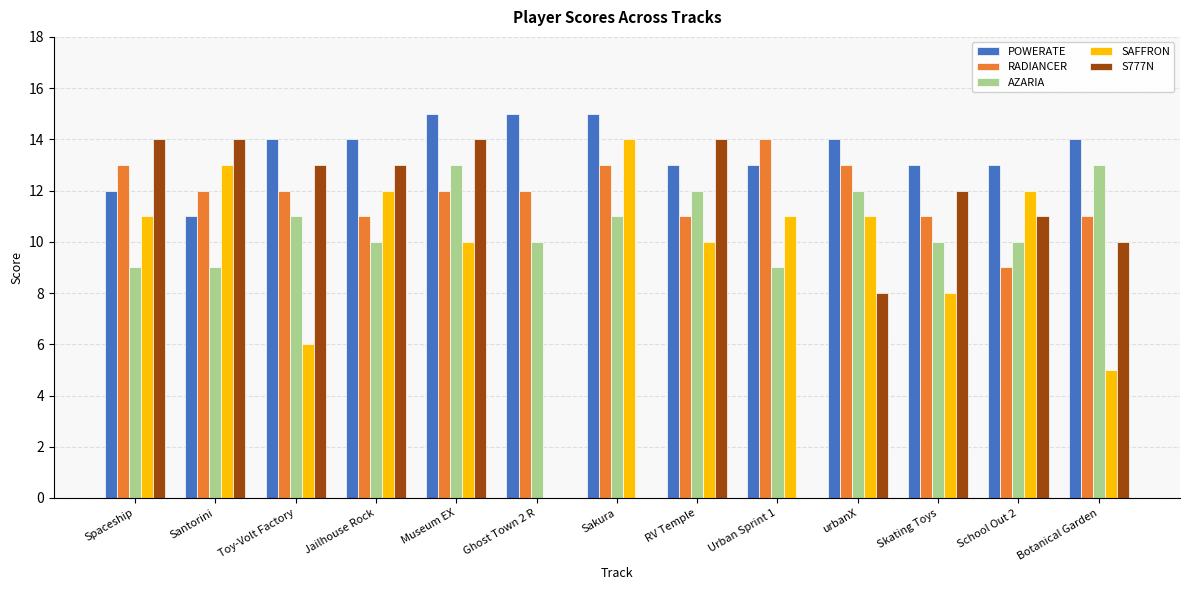

What is the sum of the SAFFRON values at Jailhouse Rock and RV Temple?

22